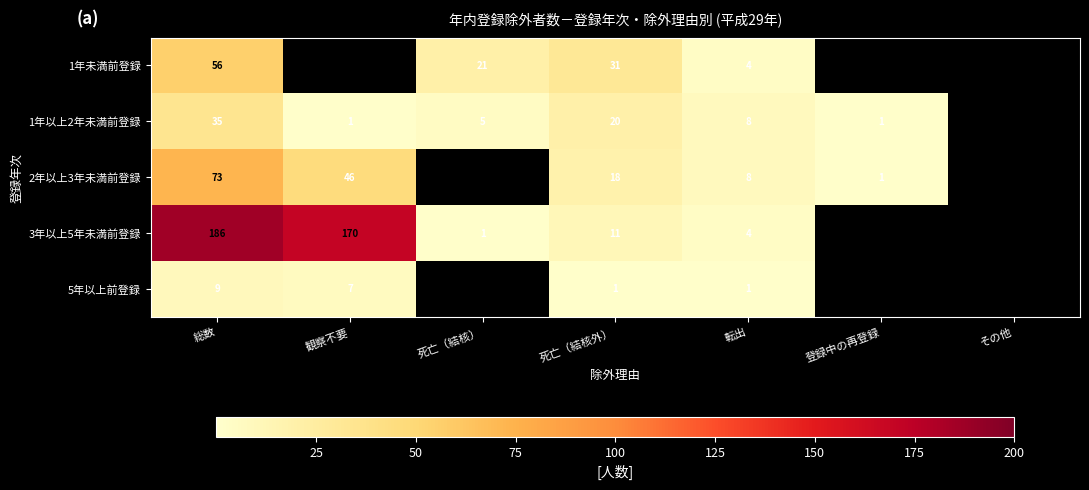

What is the difference between the 1年以上2年未満前登録 values at 転出 and 総数?

27